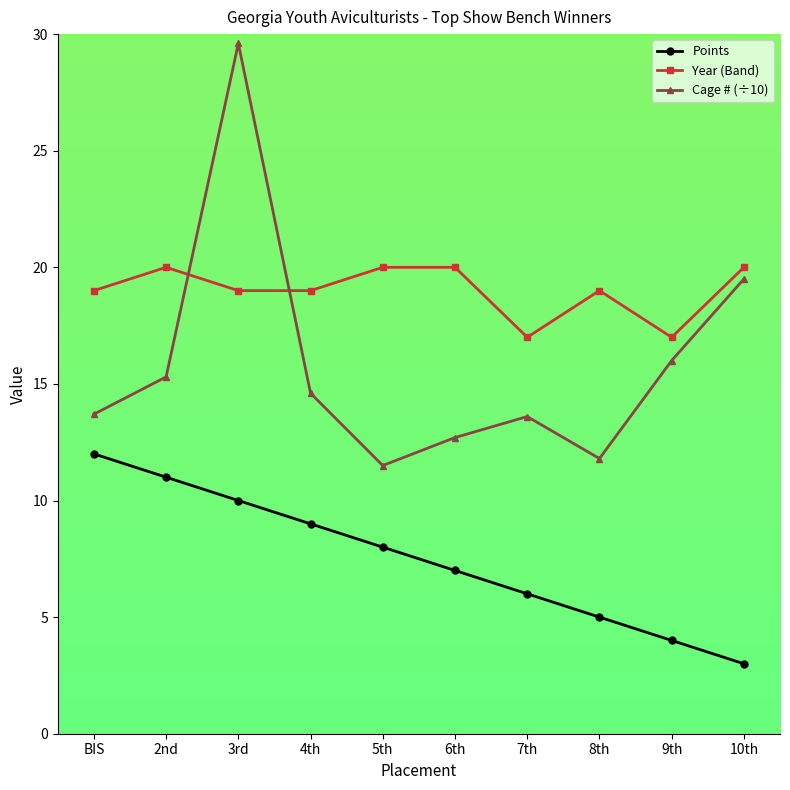

True or false: Points and Cage # (÷10) intersect in this chart.

False